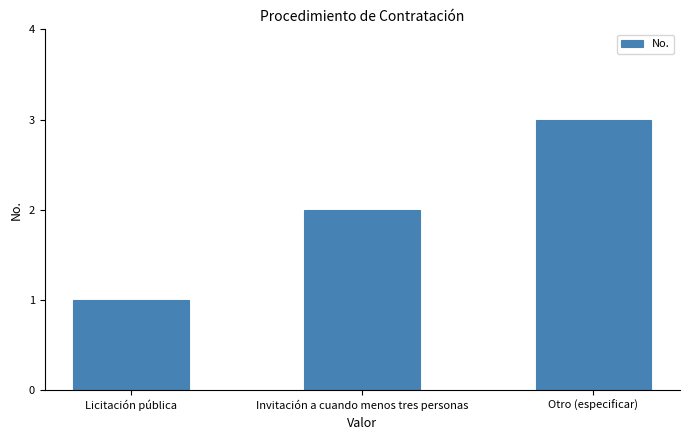

The chart shows a value of 3 at Invitación a cuando menos tres personas. True or false?

False